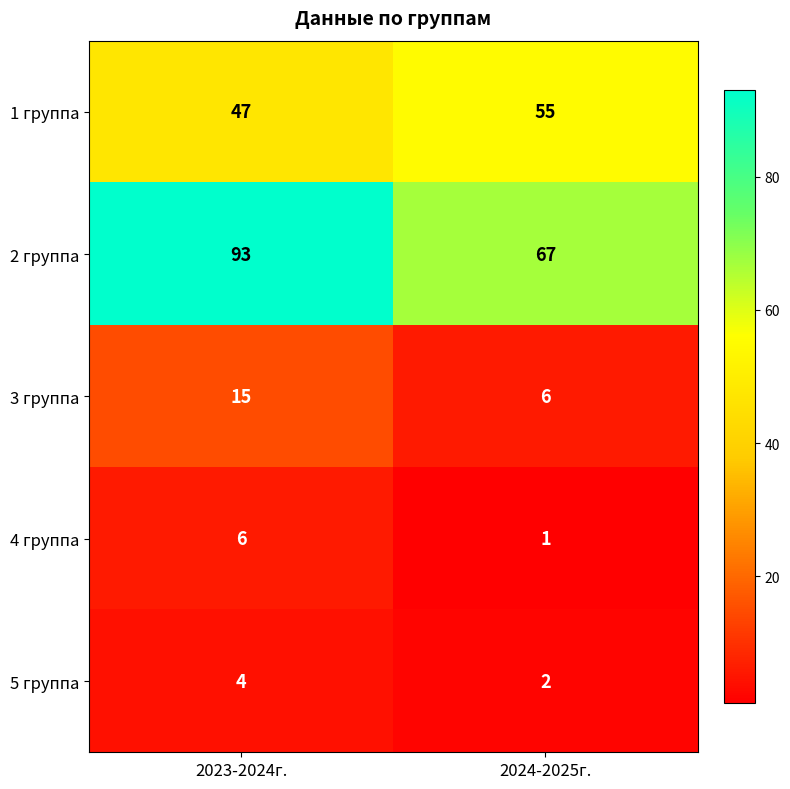

True or false: 5 группа has a value of 1 at 2024-2025г..

False